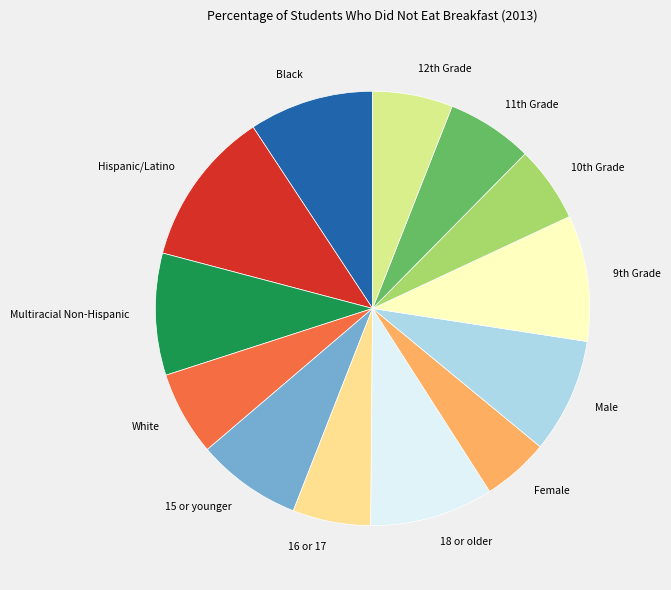

How many segments does this pie chart have?

13